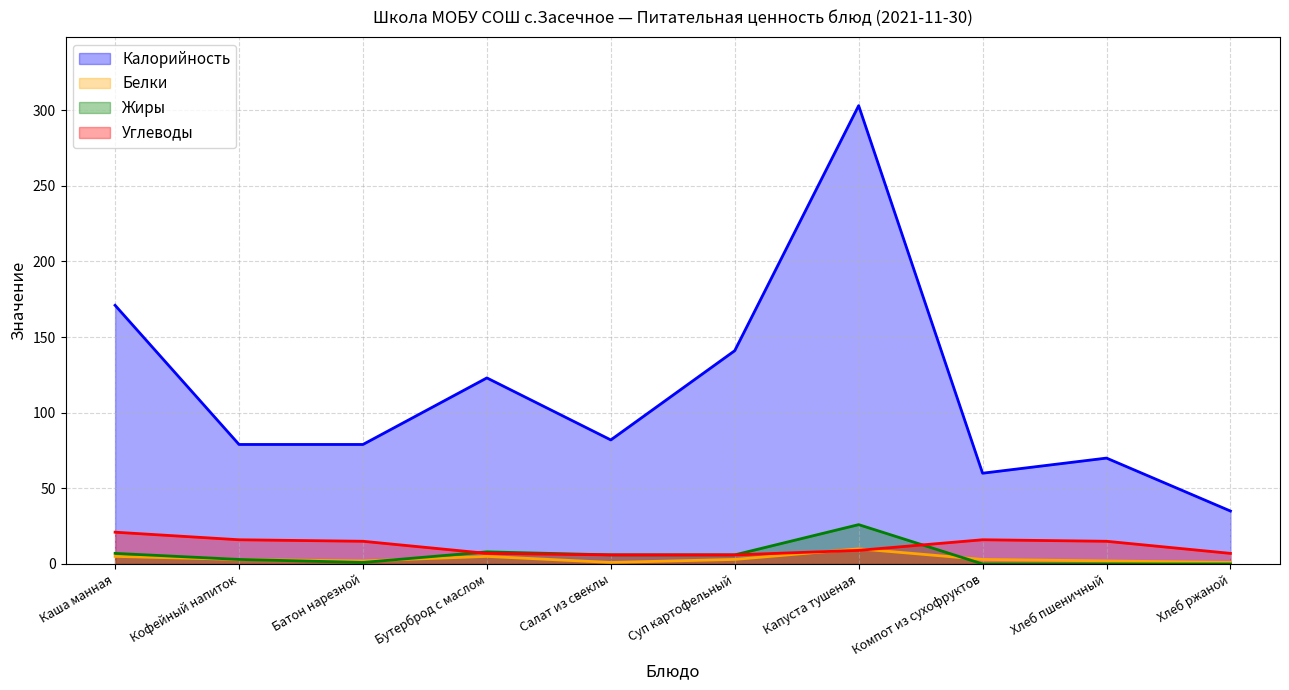

Which category has the highest value in the Белки series?

Капуста тушеная